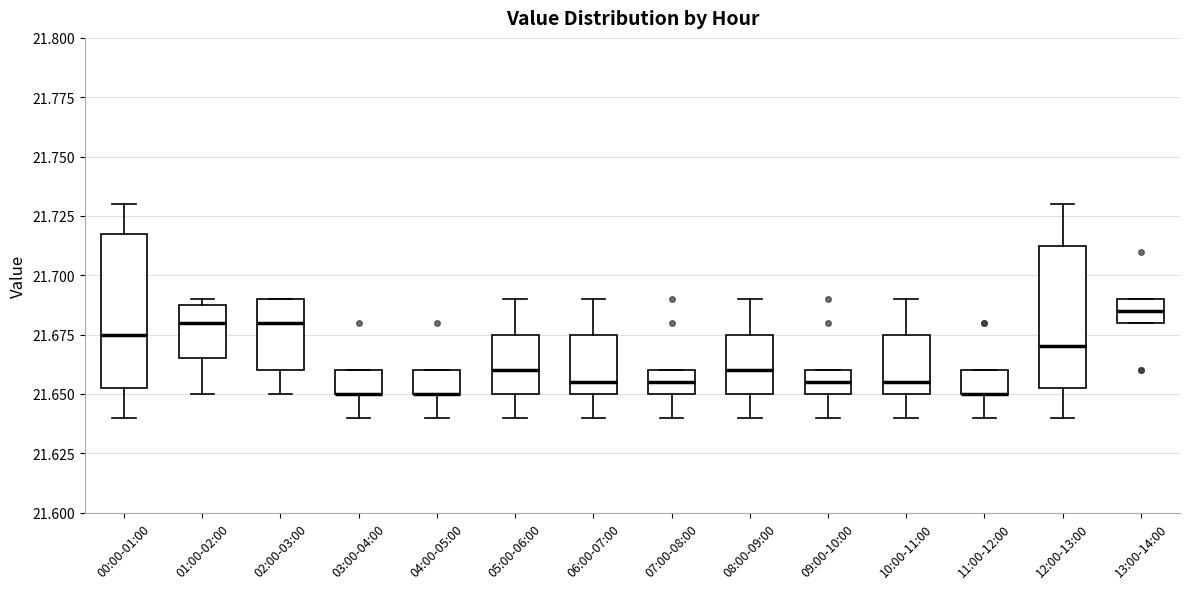

Comparing the boxes themselves (not the whiskers), which one is the tallest?

00:00-01:00